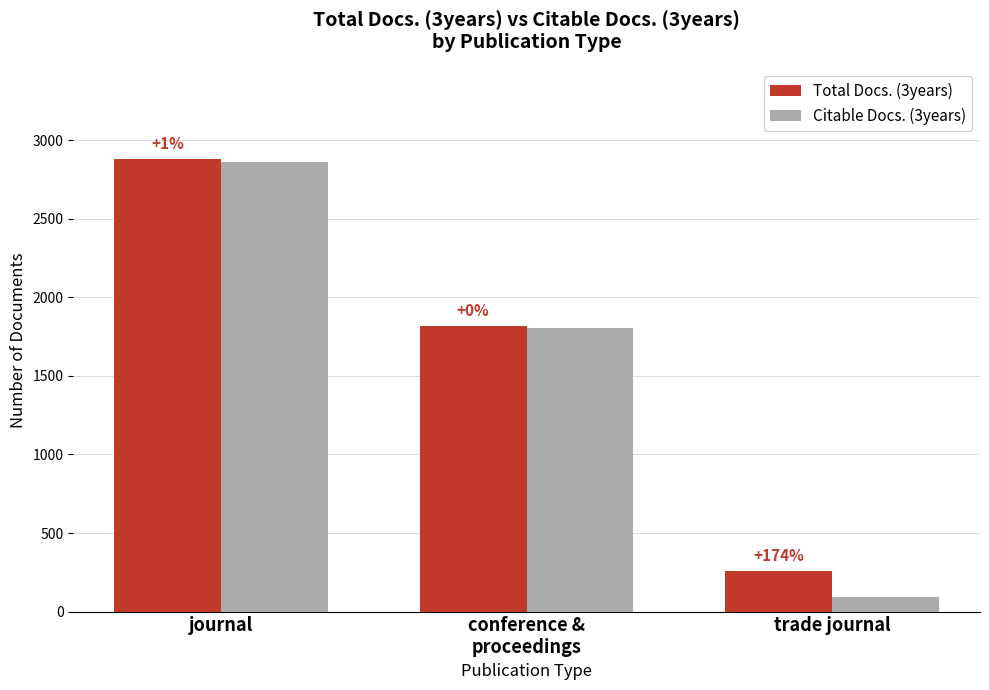

Does the chart contain any negative values?

No